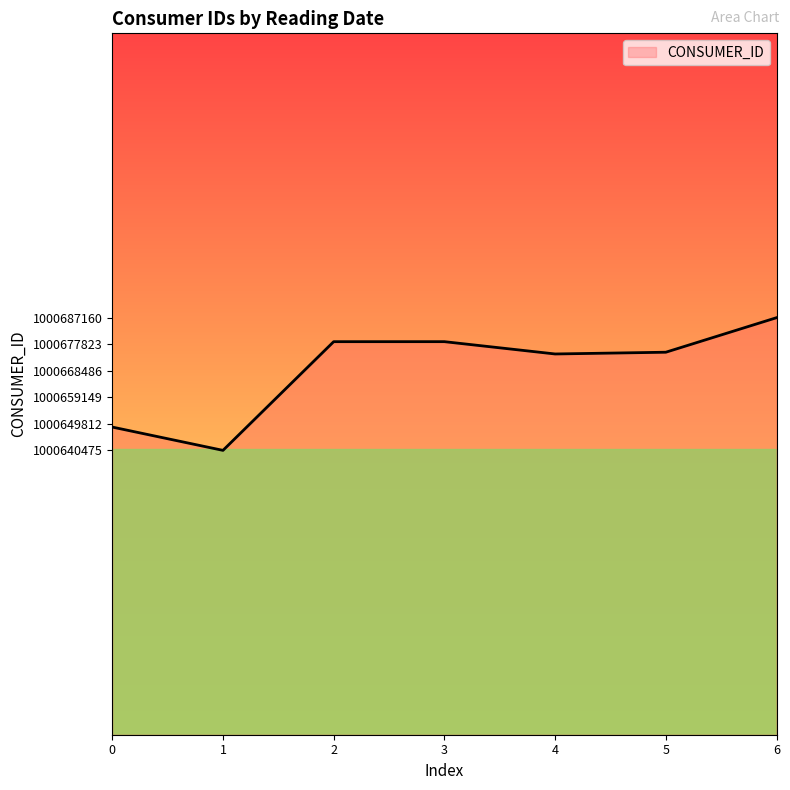

What is the approximate value at 5?

1000675011